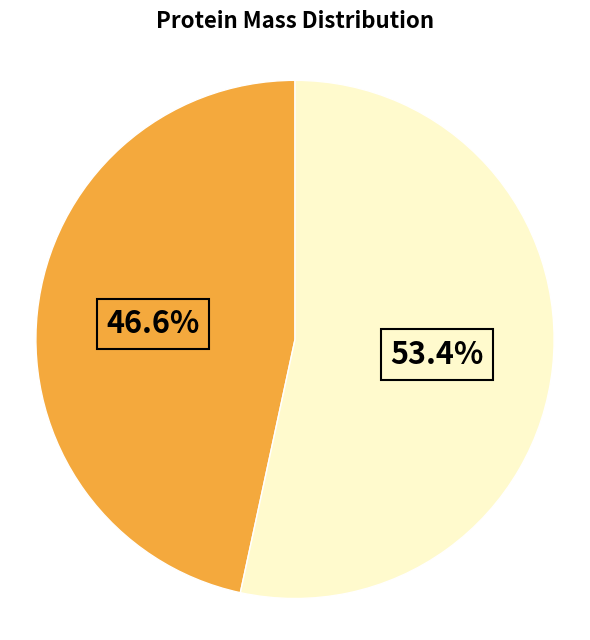

How many segments does this pie chart have?

2